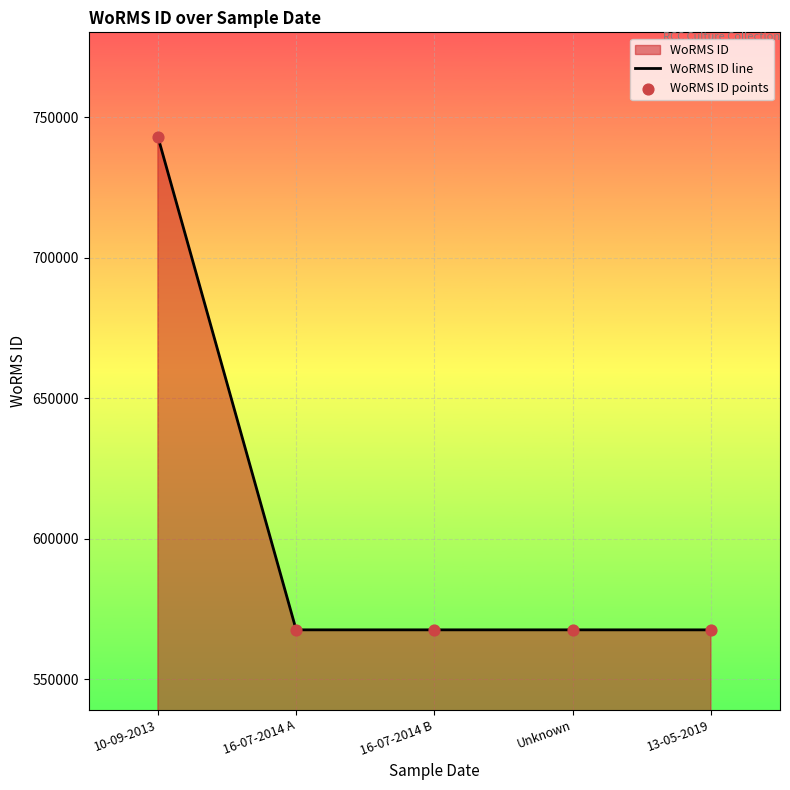

Which series has the largest total across all categories?

WoRMS ID line